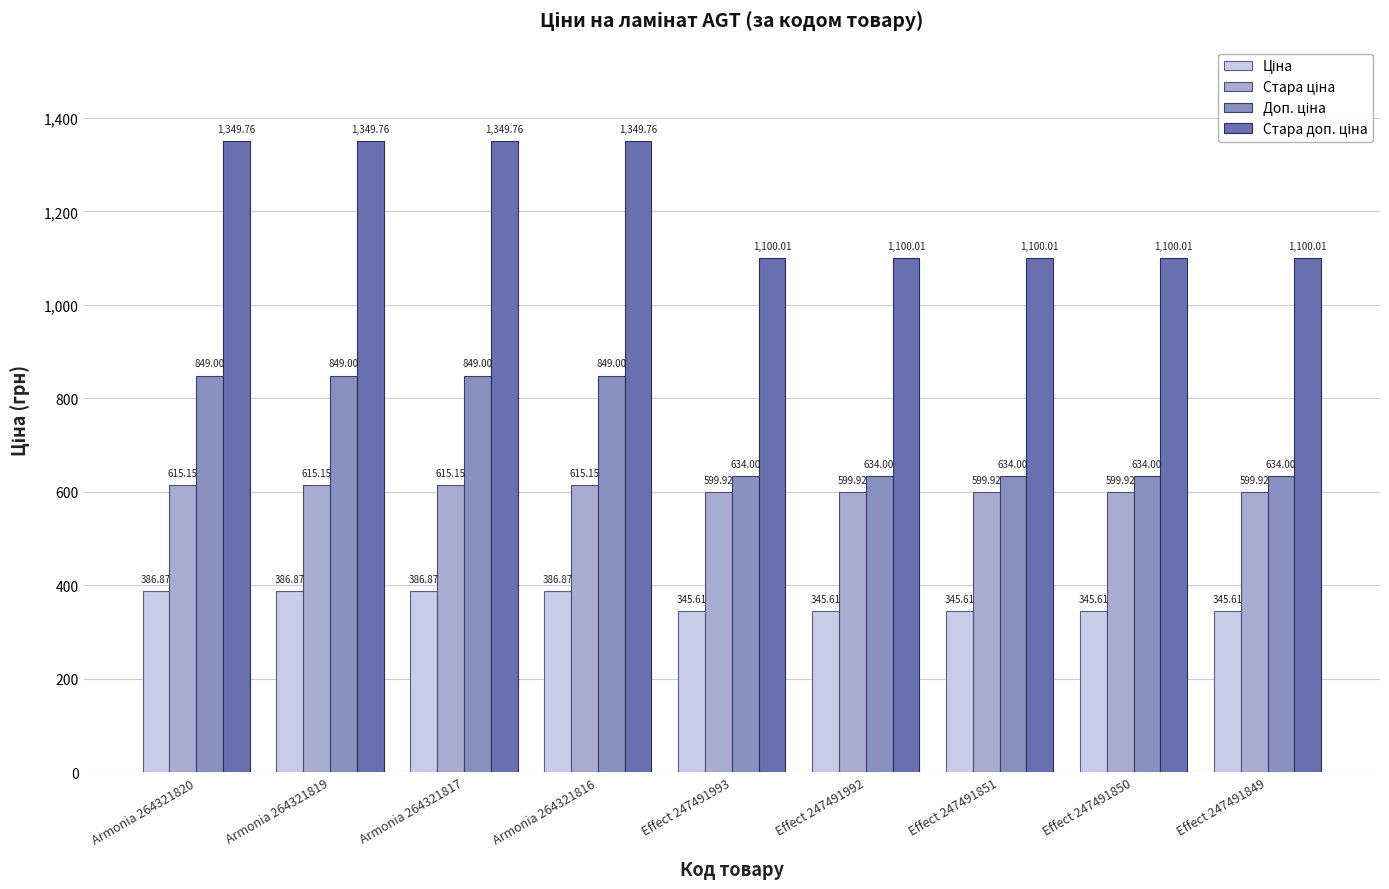

What is the spread (max minus min) of values at Effect 247491992?

754.4